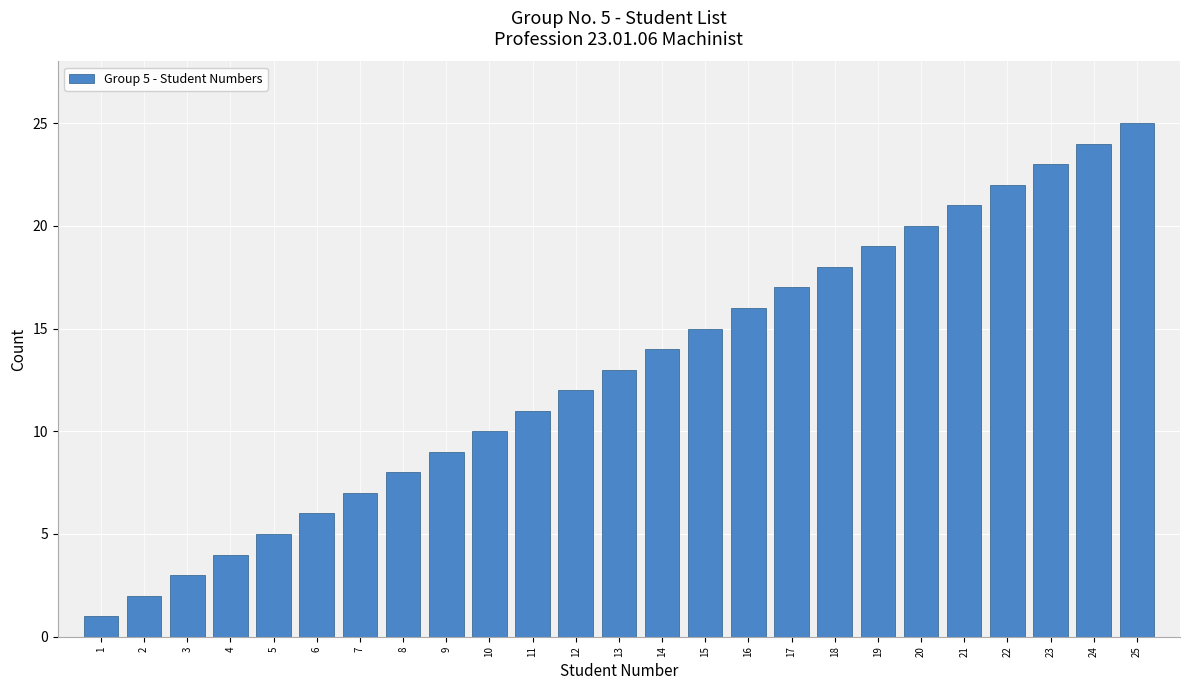

What is the ratio of the value at 20 to the value at 10?

2.0